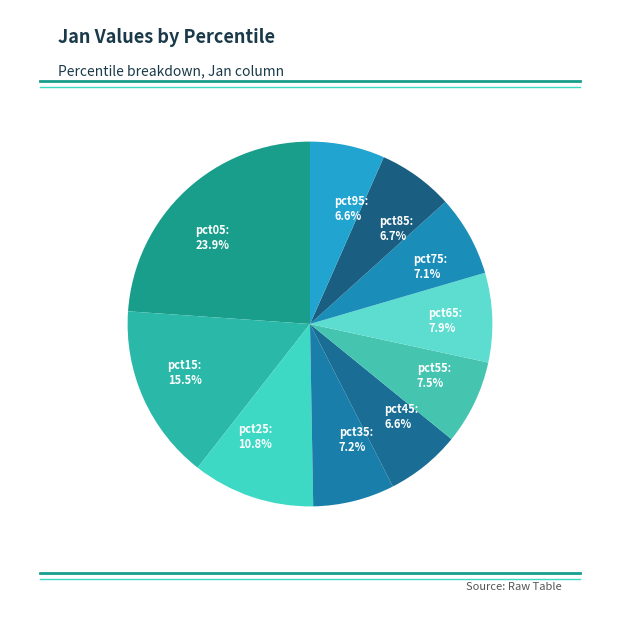

The pct65 slice represents 15% of the pie. True or false?

False